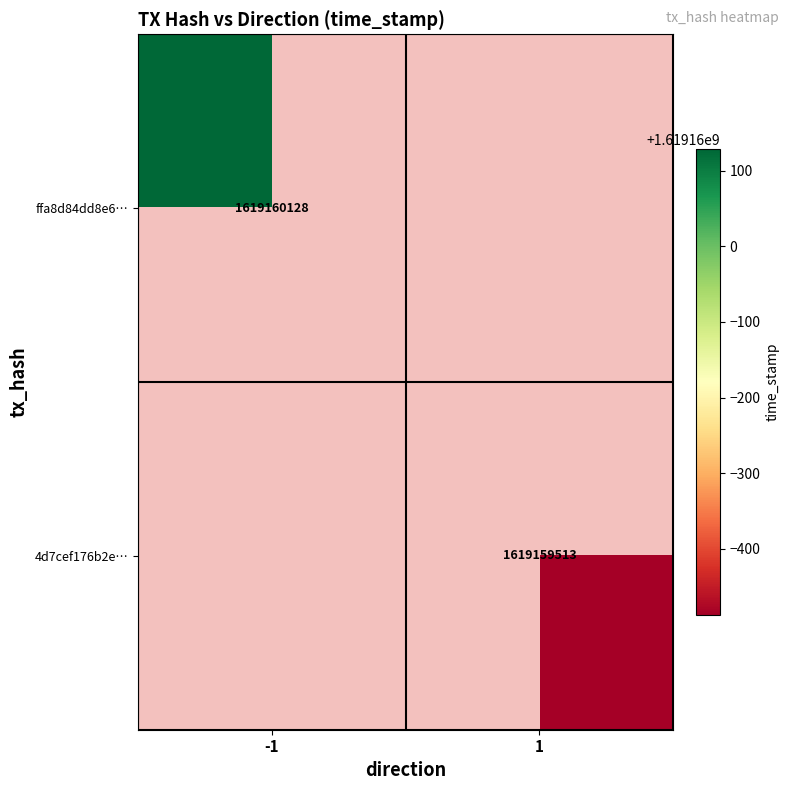

Between 0 and 1, which series saw the biggest shift?

ffa8d84dd8e6af74f094939de6e498f65d0139d